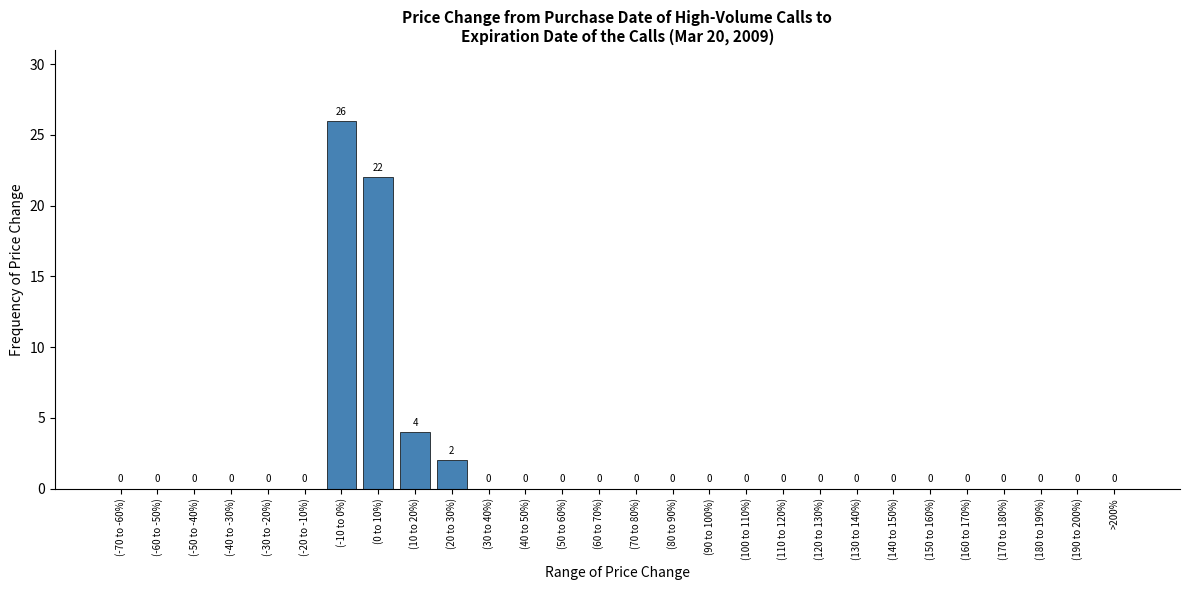

Reading right to left, list all the values displayed in this chart.

>200%=0	(190 to 200%)=0	(180 to 190%)=0	(170 to 180%)=0	(160 to 170%)=0	(150 to 160%)=0	(140 to 150%)=0	(130 to 140%)=0	(120 to 130%)=0	(110 to 120%)=0	(100 to 110%)=0	(90 to 100%)=0	(80 to 90%)=0	(70 to 80%)=0	(60 to 70%)=0	(50 to 60%)=0	(40 to 50%)=0	(30 to 40%)=0	(20 to 30%)=2	(10 to 20%)=4	(0 to 10%)=22	(-10 to 0%)=26	(-20 to -10%)=0	(-30 to -20%)=0	(-40 to -30%)=0	(-50 to -40%)=0	(-60 to -50%)=0	(-70 to -60%)=0